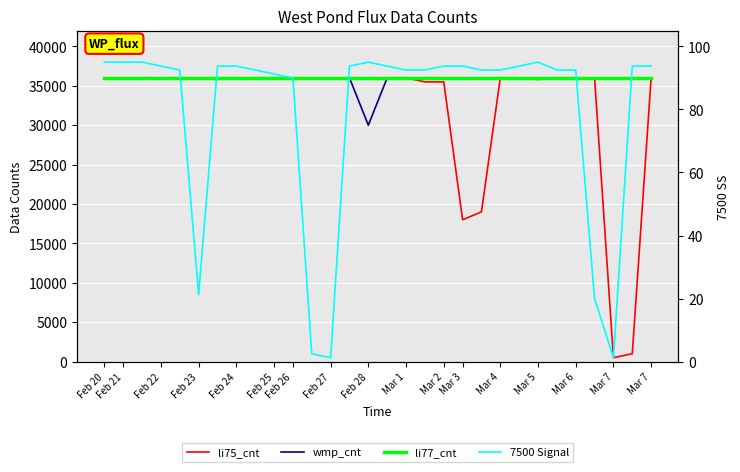

What is the difference between the highest and lowest values at Mar 7?

35906.2